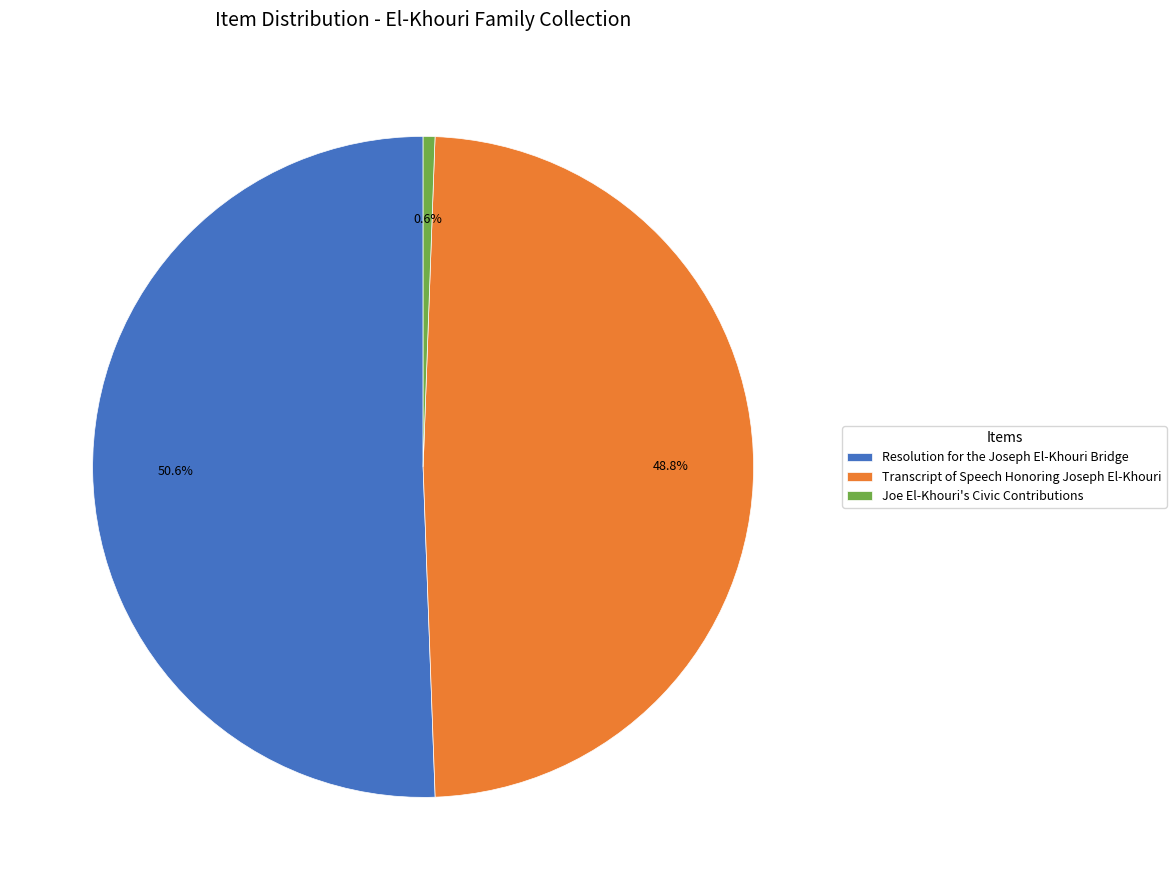

What is the largest slice in the pie chart?

Resolution for the Joseph El-Khouri Bridge